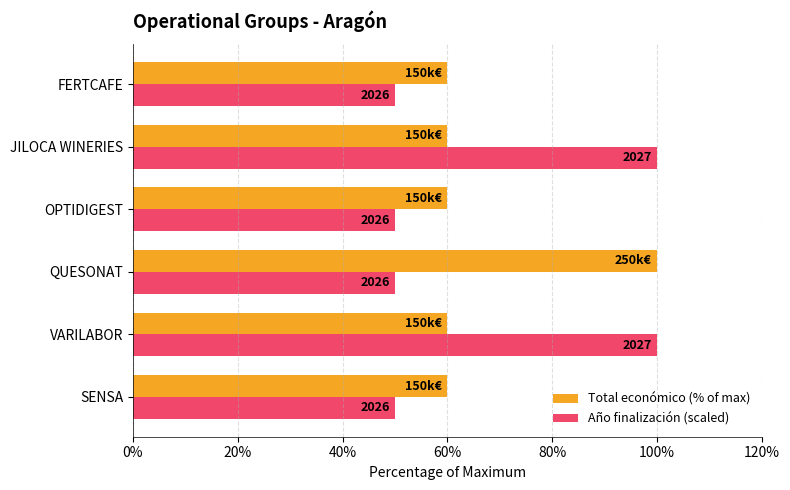

Which series has the largest total across all categories?

Total económico (% of max)